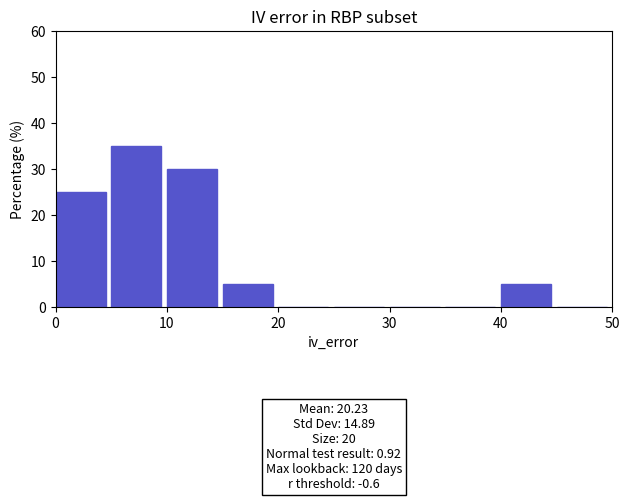

Which range on the x-axis has the tallest bar?

5 to 10